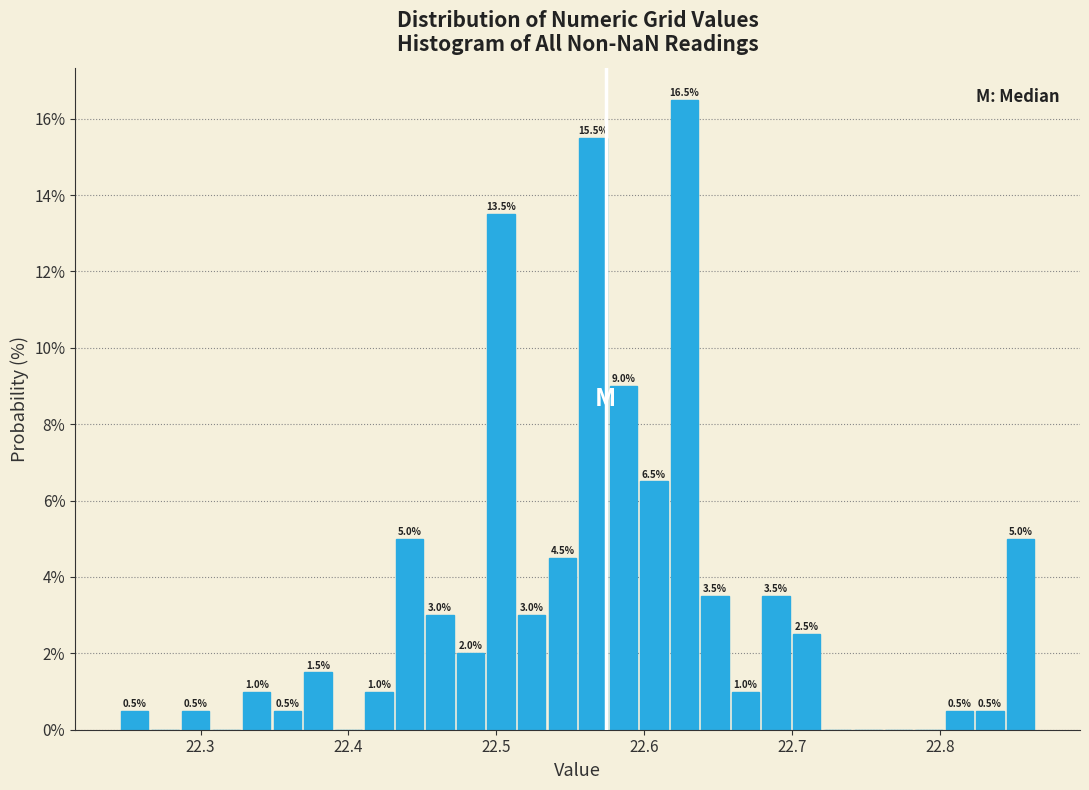

Read against the x-axis, roughly where is the centre of the tallest bar?

22.63